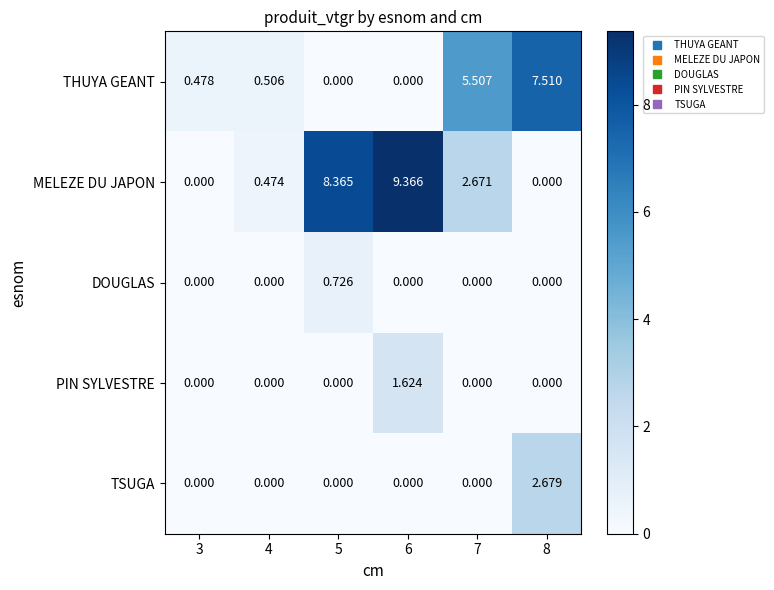

Which series has the widest spread of values?

MELEZE DU JAPON